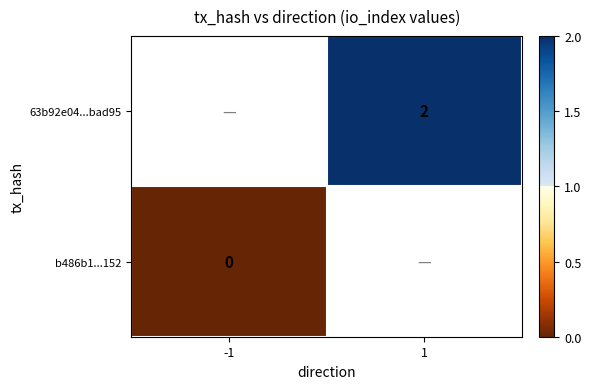

True or false: 63b92e04...bad95 has a value of 3 at 1.

False